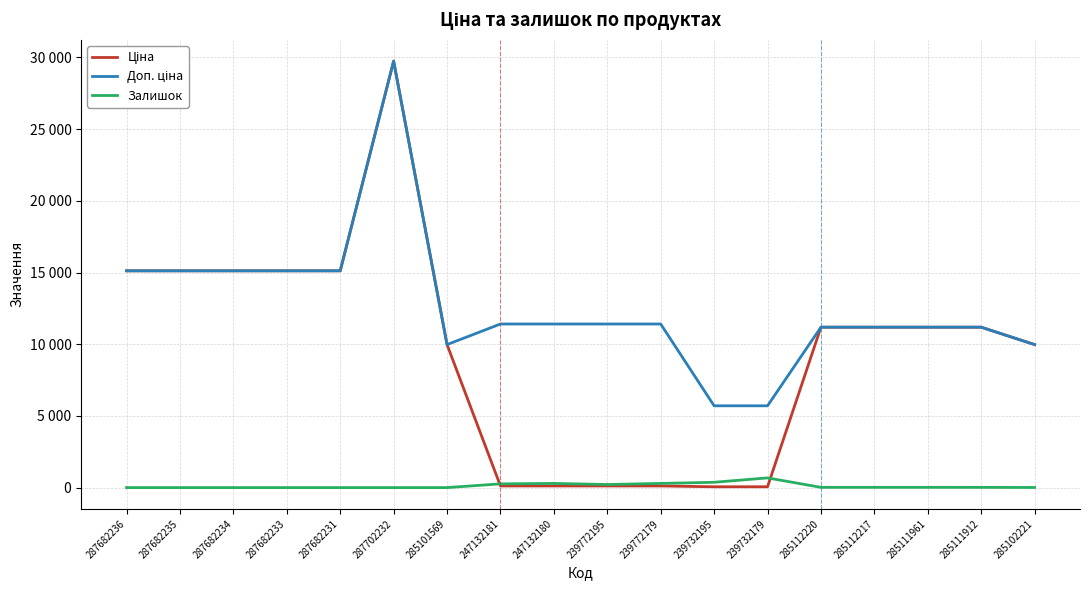

What is the label of the 12th point from the right?

285101569